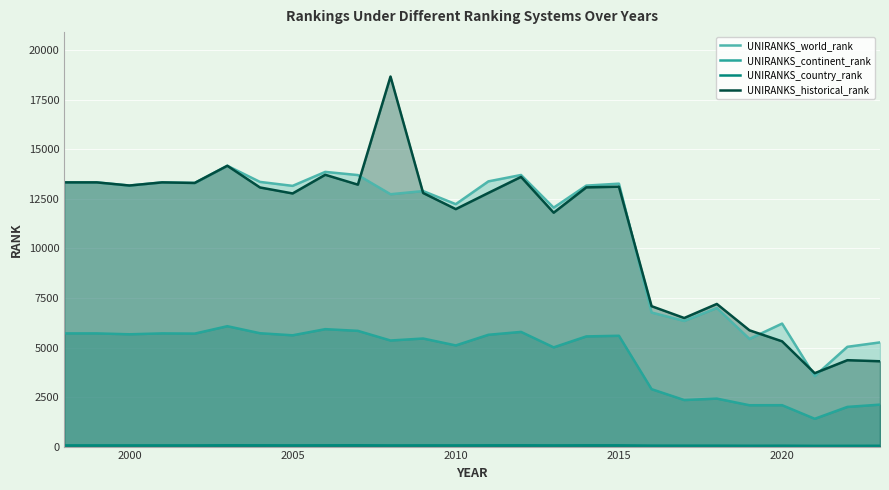

What is the value of the UNIRANKS_world_rank point at the 16th from the left?

12057.0